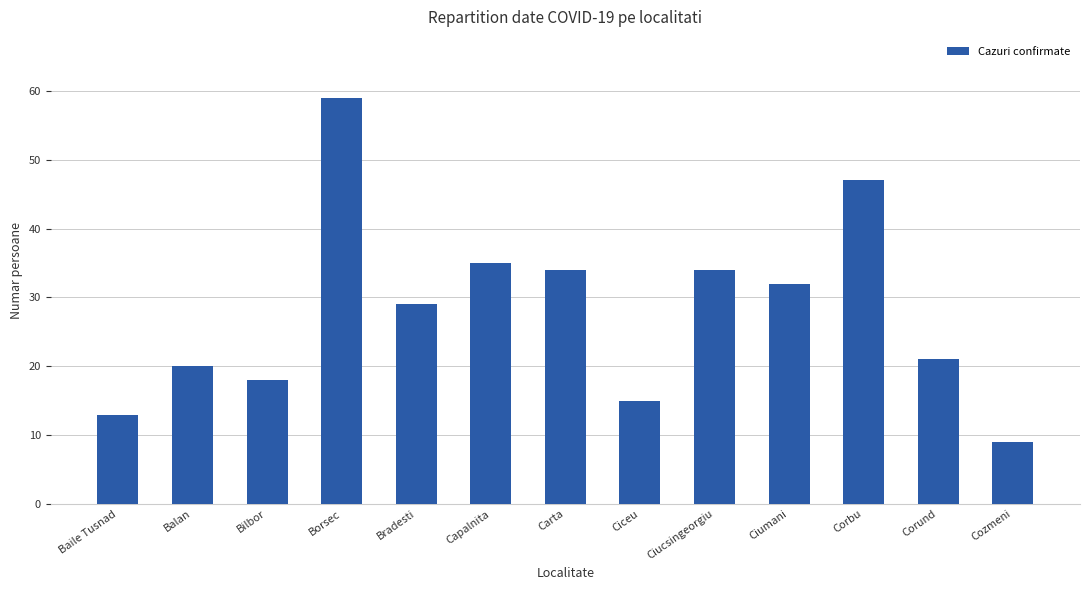

Reading left to right, list all the values displayed in this chart.

13	20	18	59	29	35	34	15	34	32	47	21	9